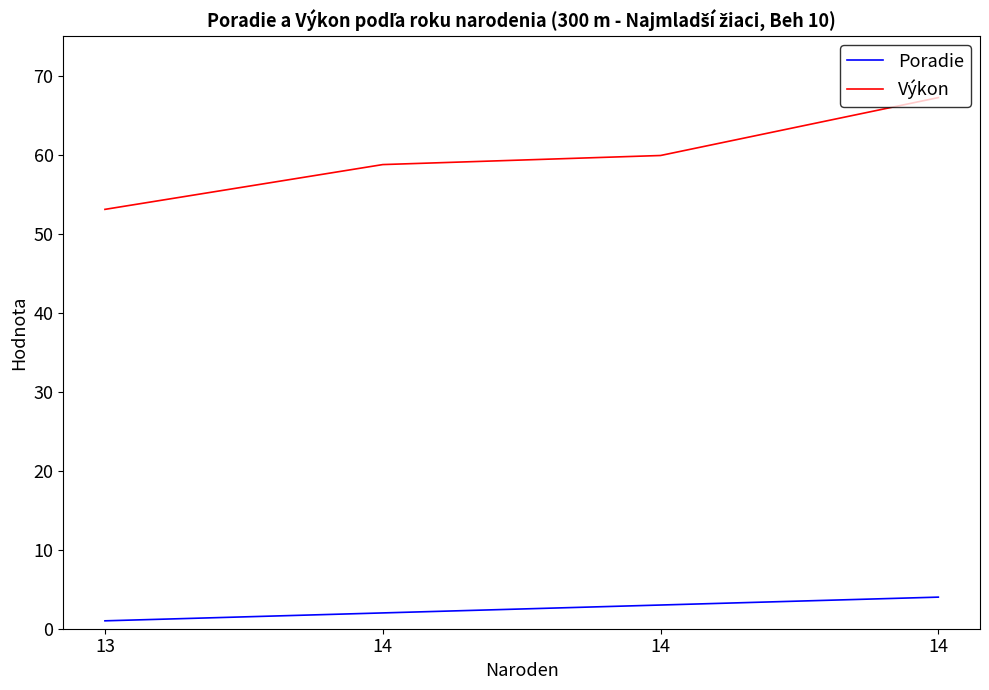

What is the average value of the Poradie series?

2.5